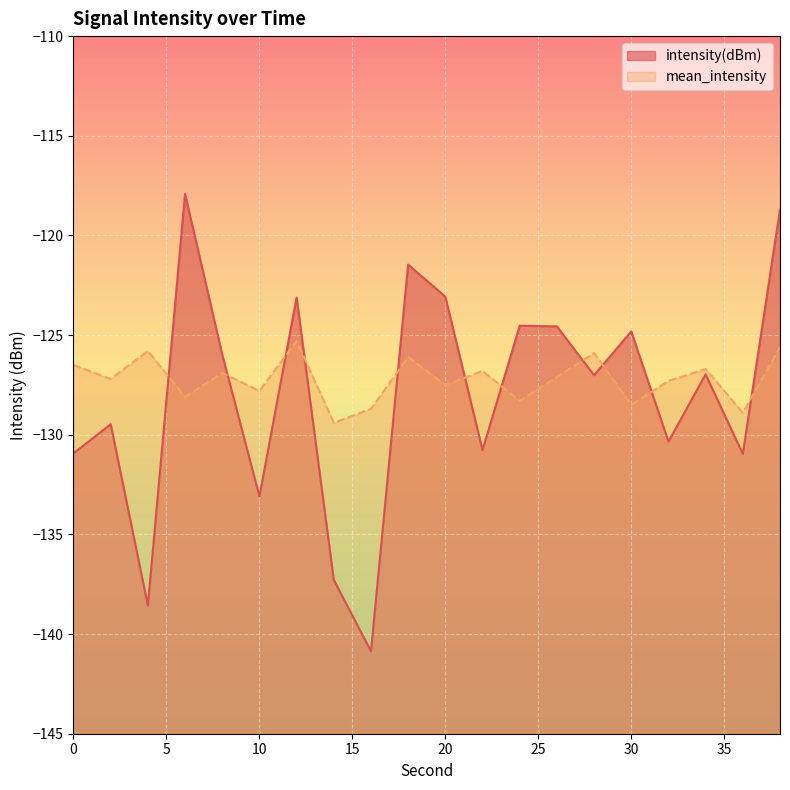

At which category does the chart reach its peak across all series?

6